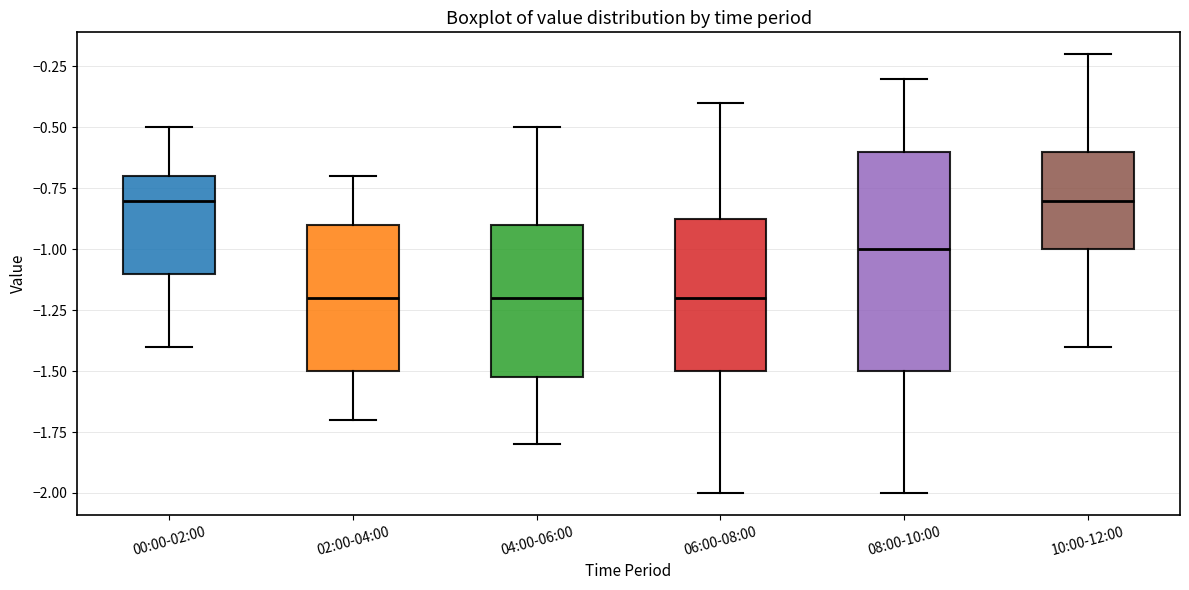

Comparing the boxes themselves (not the whiskers), which one is the tallest?

08:00-10:00